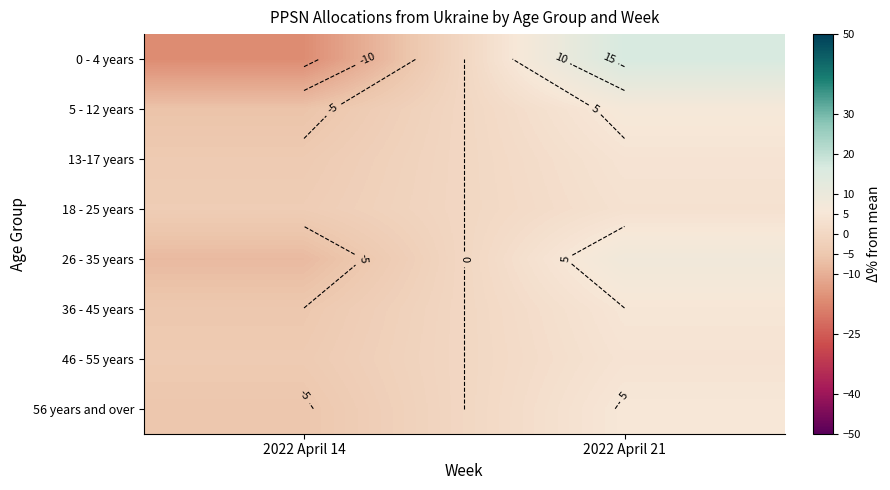

How many values in 5 - 12 years are above zero?

1